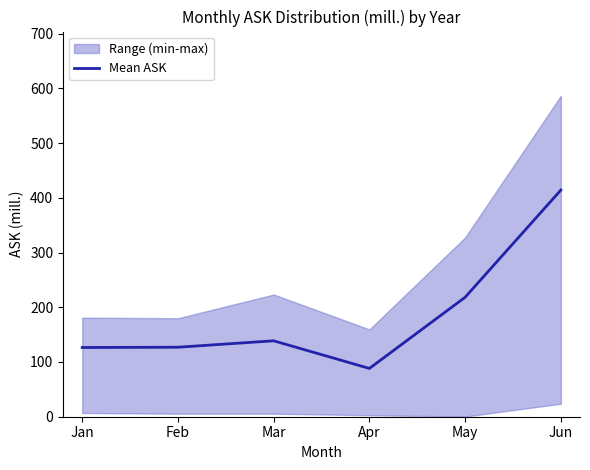

What is the ratio of the value at Mar to the value at Feb?

1.1